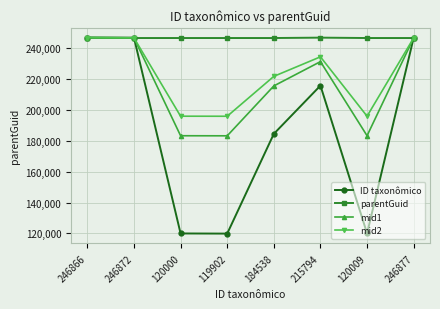

Rank the series at 120000 from lowest to highest value.

ID taxonômico, mid1, mid2, parentGuid